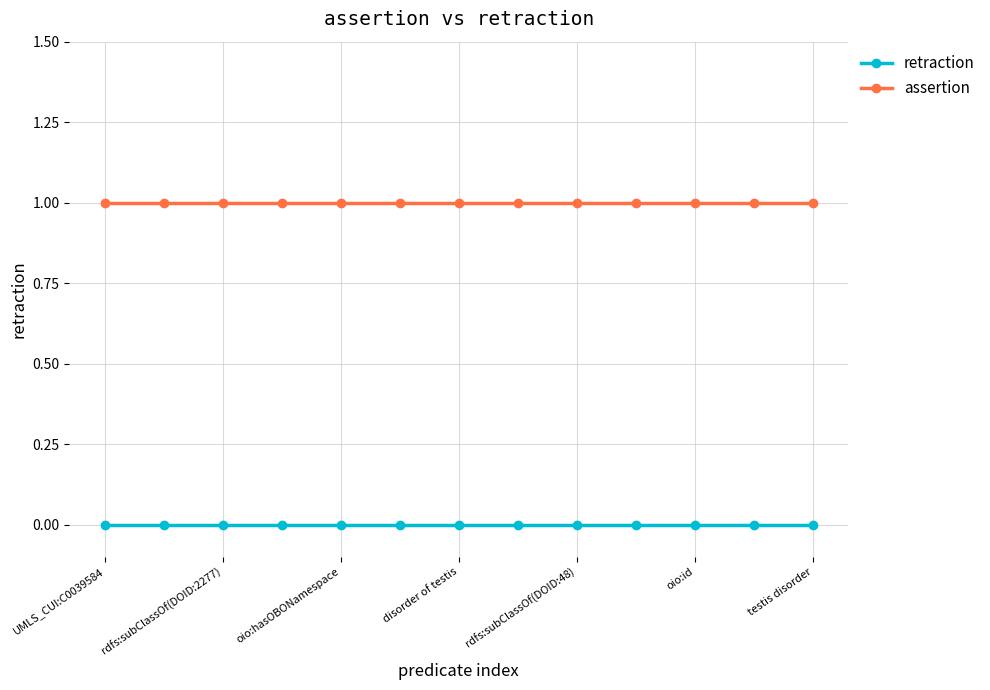

Reading left to right, list all the values displayed in this chart.

retraction: 0	0	0	0	0	0	0	0	0	0	0	0	0
assertion: 1	1	1	1	1	1	1	1	1	1	1	1	1